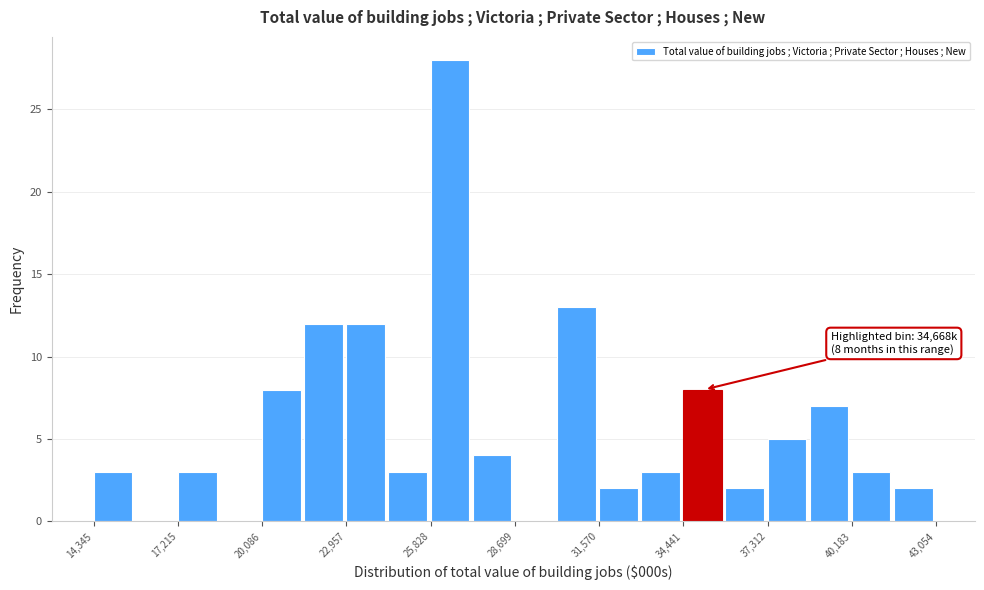

Around what value on the x-axis is the tallest bar? Give the approximate position of its centre, as read against the axis.

26500